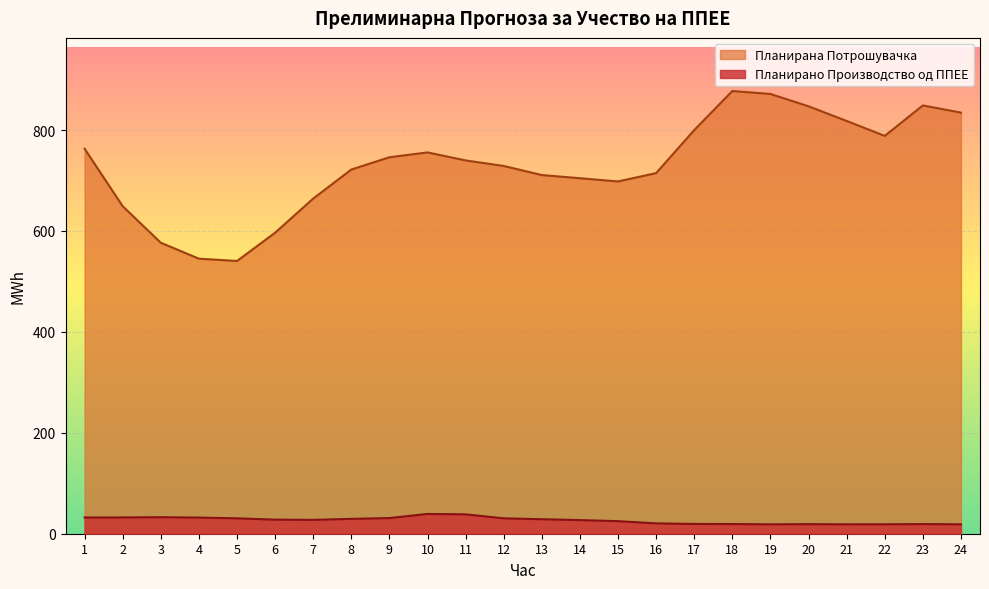

At which category is the sum across all series the highest?

18